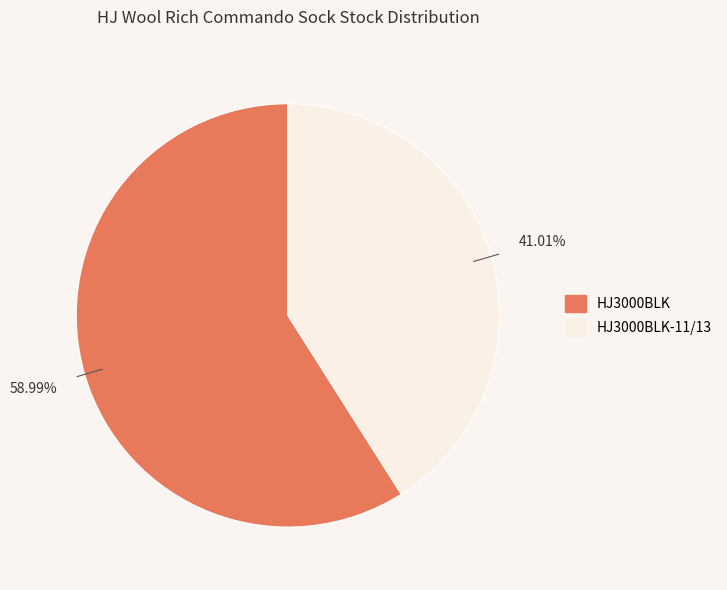

To the nearest percent, what is the difference between the HJ3000BLK-11/13 and HJ3000BLK slice percentages?

18%